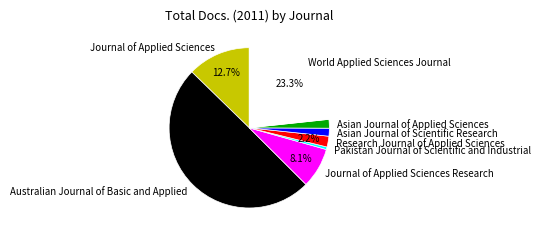

True or false: Australian Journal of Basic and Applied accounts for 50% of the total.

True